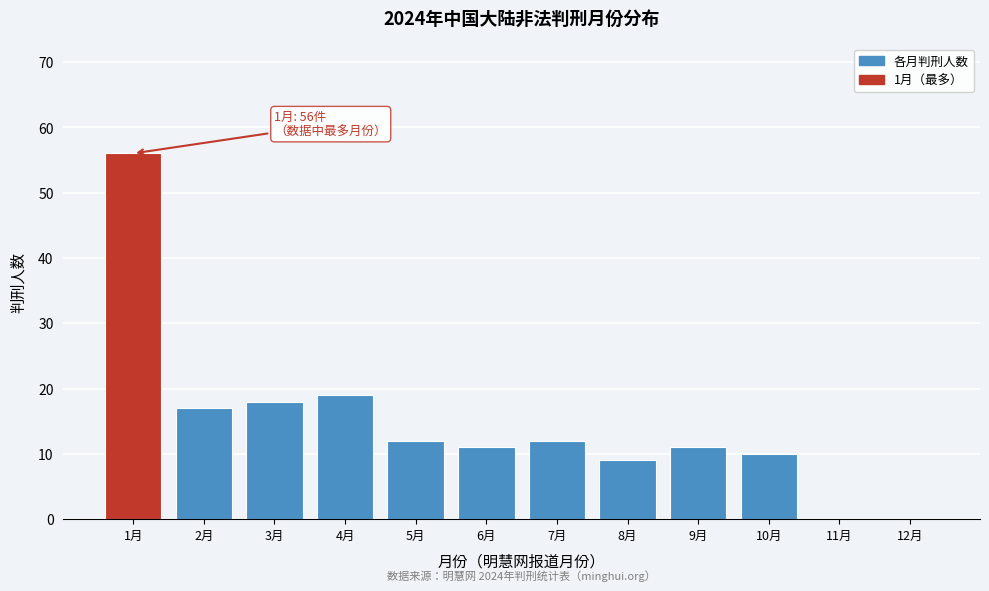

Reading right to left, what are all the values shown in this chart?

12月=0	11月=0	10月=10	9月=11	8月=9	7月=12	6月=11	5月=12	4月=19	3月=18	2月=17	1月=56